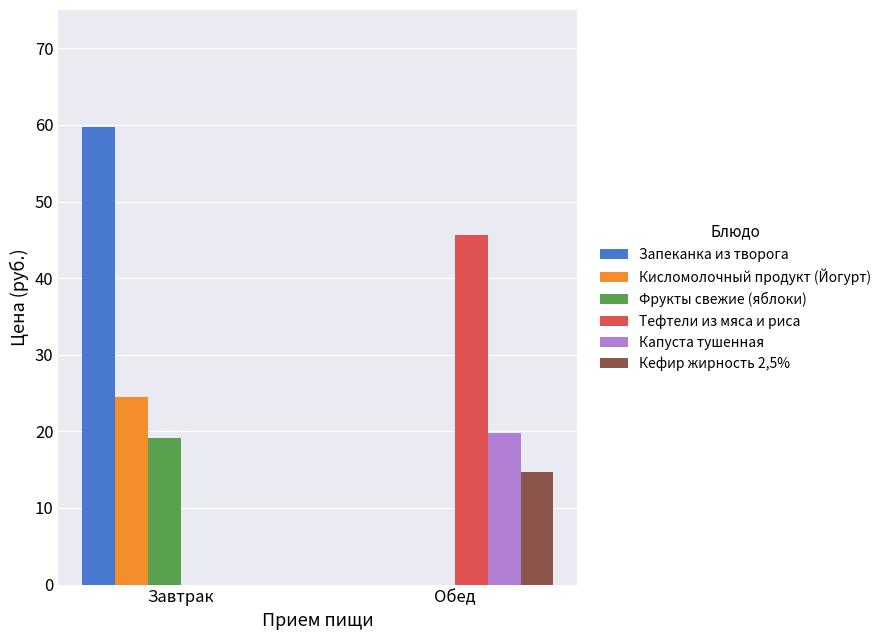

What is the maximum value shown in the chart?

59.8